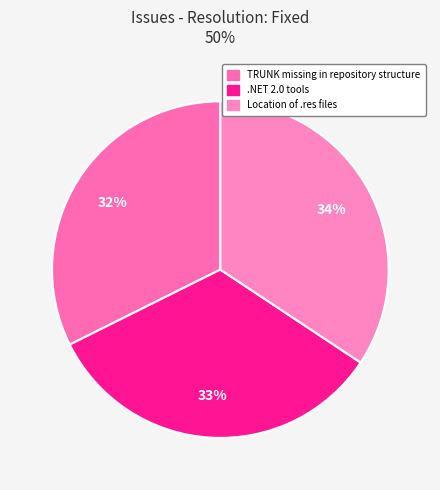

What is the change in value from .NET 2.0 tools to Location of .res files?

+1